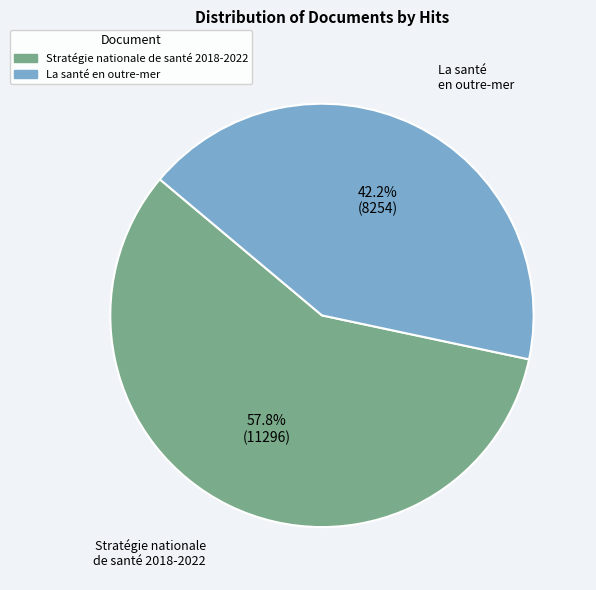

What is the ratio of the value at La santé en outre-mer to the value at Stratégie nationale de santé 2018-2022?

0.7